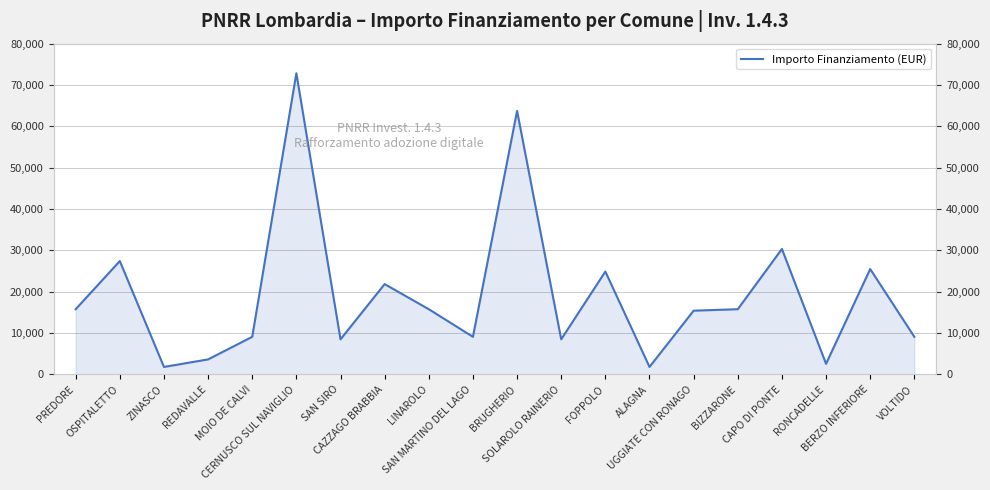

What is the value of the 2nd point from the left?

27424